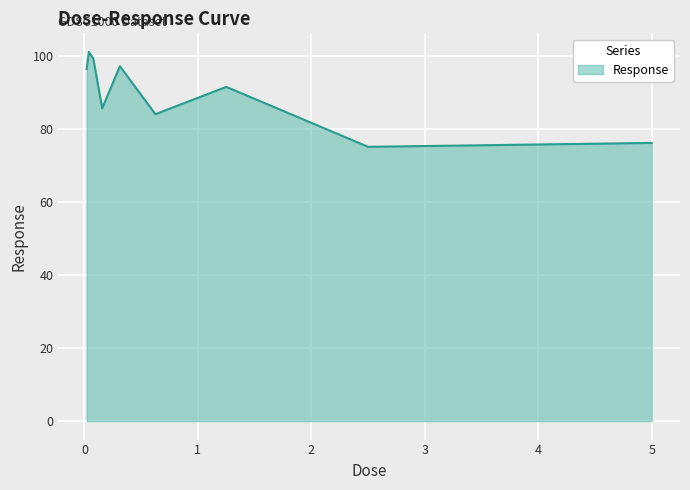

Does the chart have visible grid lines?

Yes